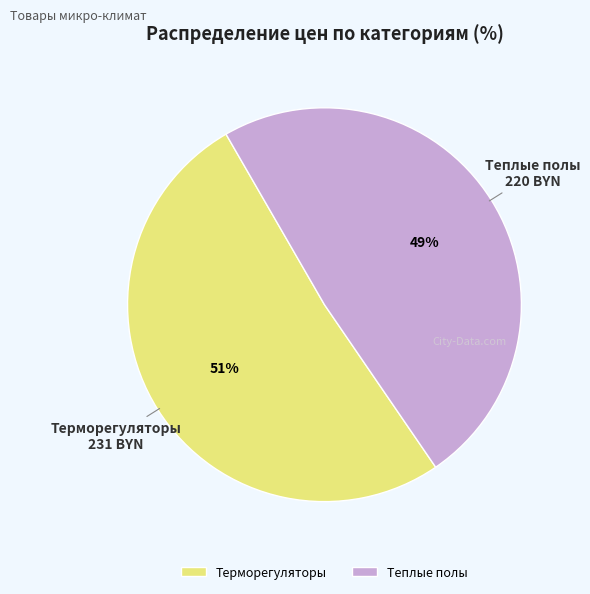

Which category has the biggest portion of the pie?

Терморегуляторы